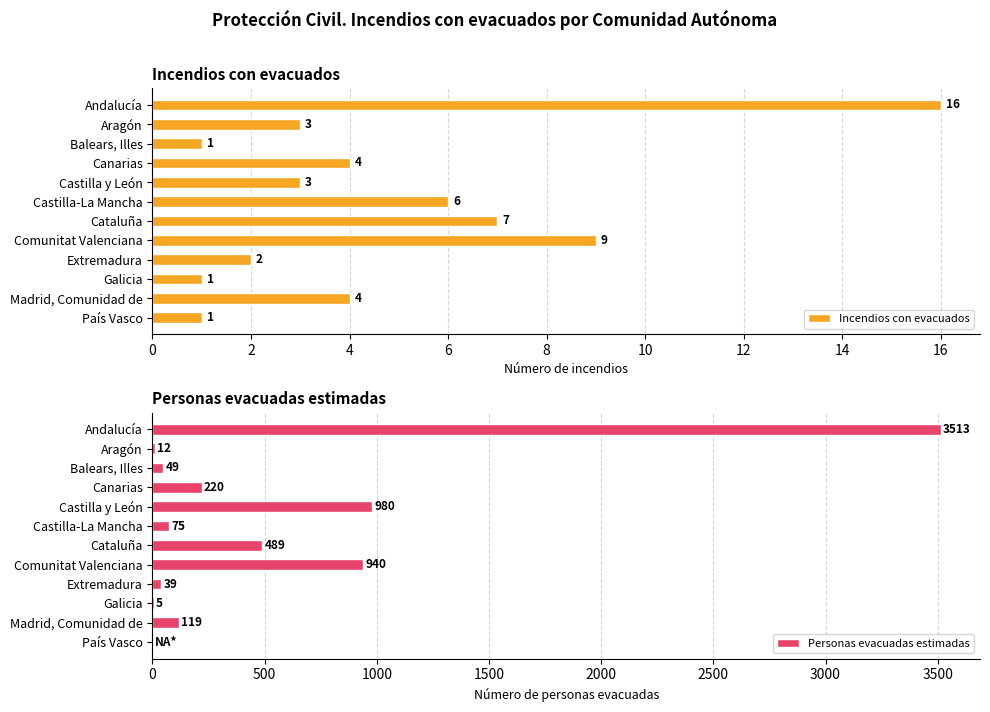

What is the sum of the Personas evacuadas estimadas values at Comunitat Valenciana and Castilla-La Mancha?

1015